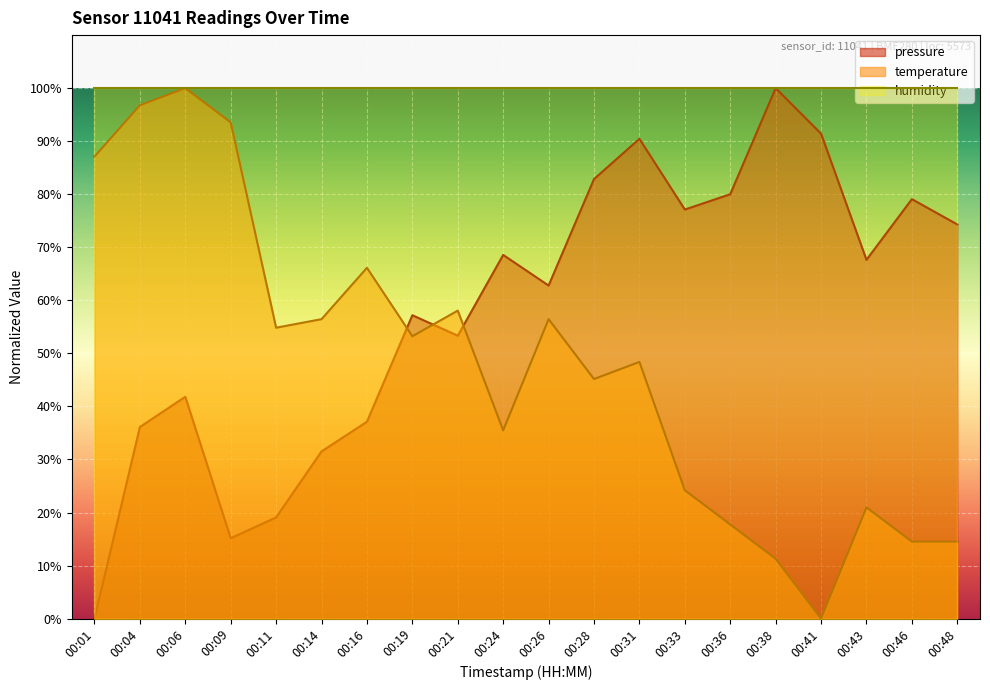

The temperature series shows 48.4 at 00:31. True or false?

True